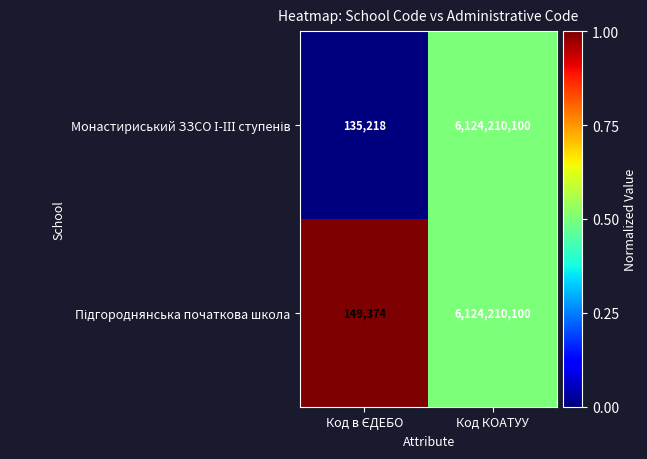

What is the minimum value shown in the chart?

135218